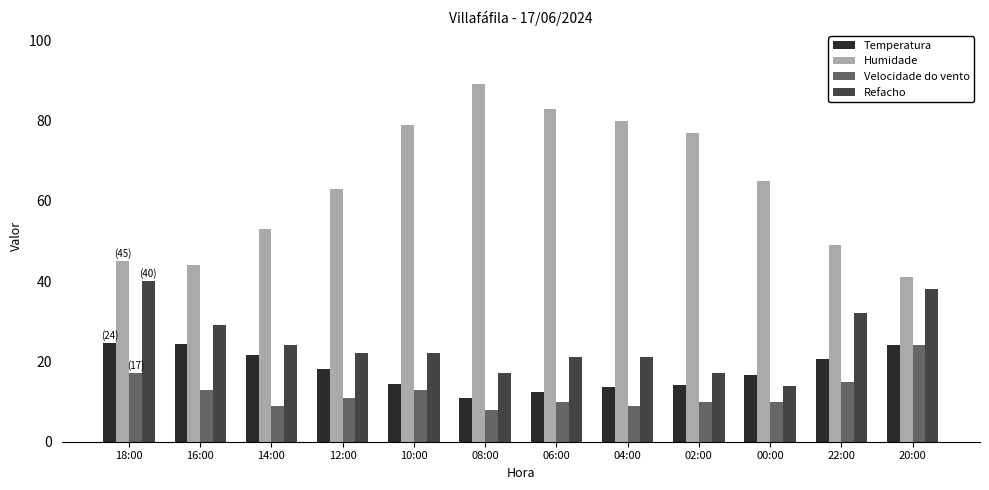

Rank the series at 18:00 from lowest to highest value.

Velocidade do vento, Temperatura, Refacho, Humidade